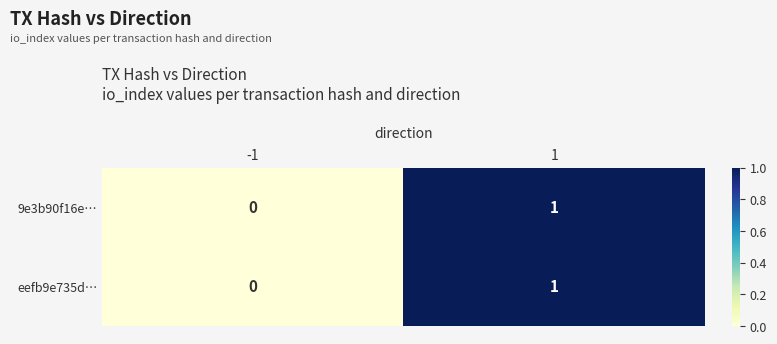

The eefb9e735d… series shows 2 at 1. True or false?

False